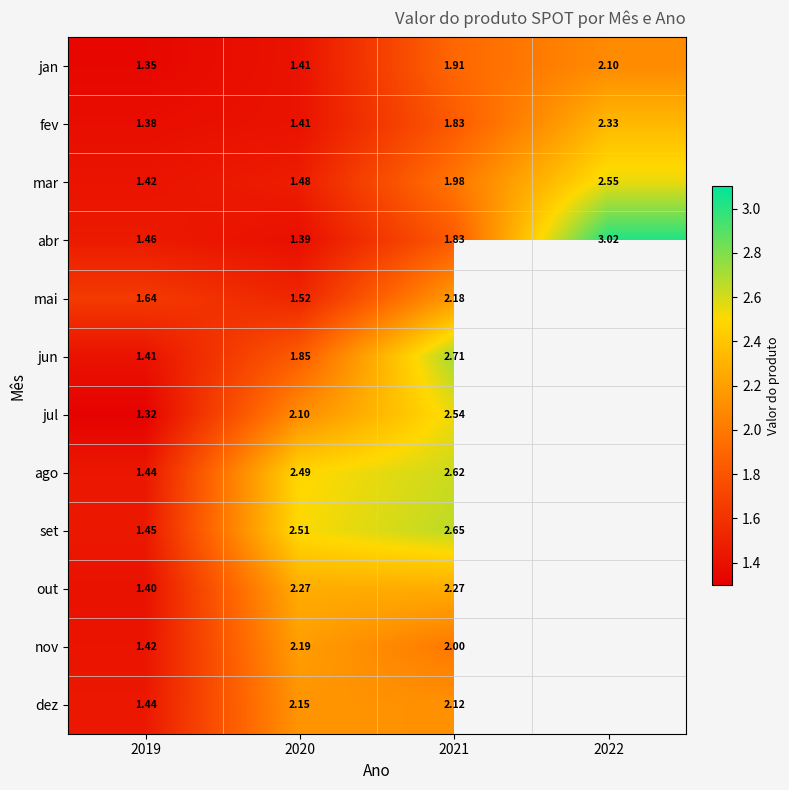

Is the value of ago at 2021 greater than the value of set at 2020?

Yes